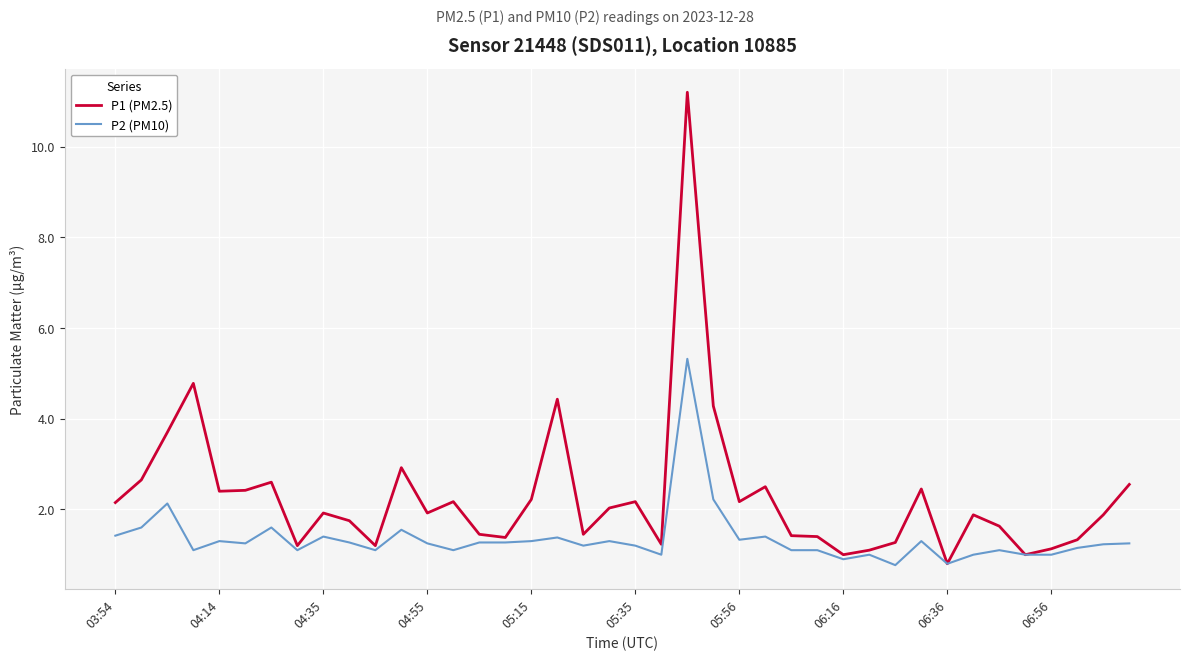

Which series has the largest total across all categories?

P1 (PM2.5)